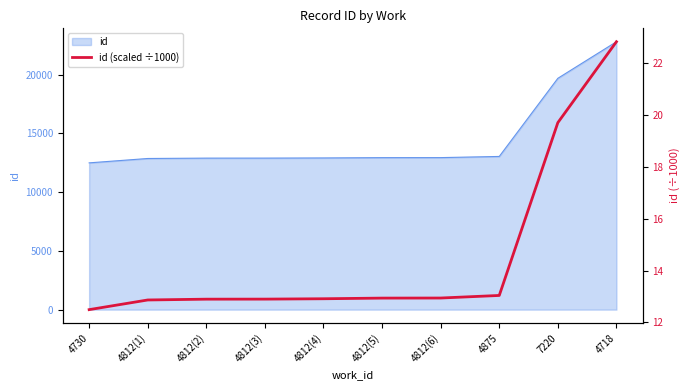

Approximately how many times larger is the value at 4812(4) compared to 4812(1)?

1.0